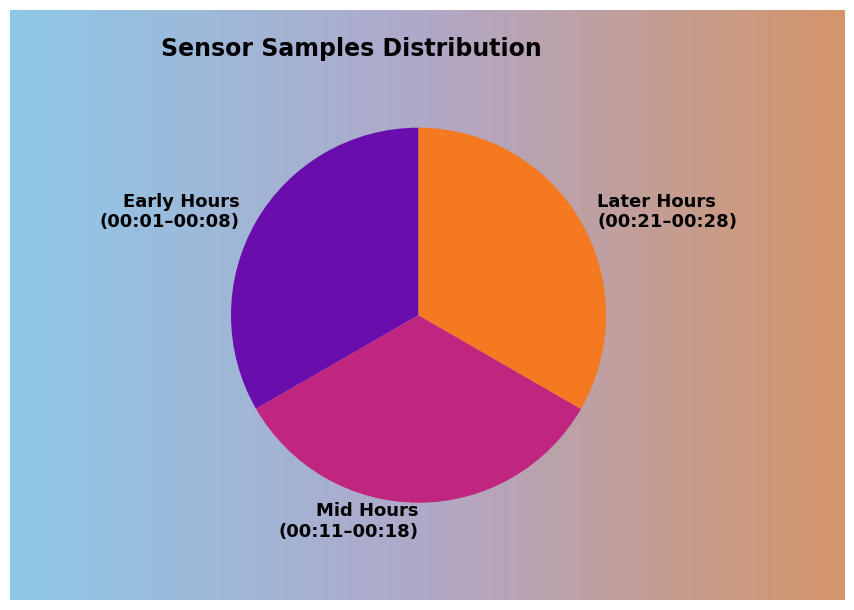

Which category has the biggest portion of the pie?

00:21